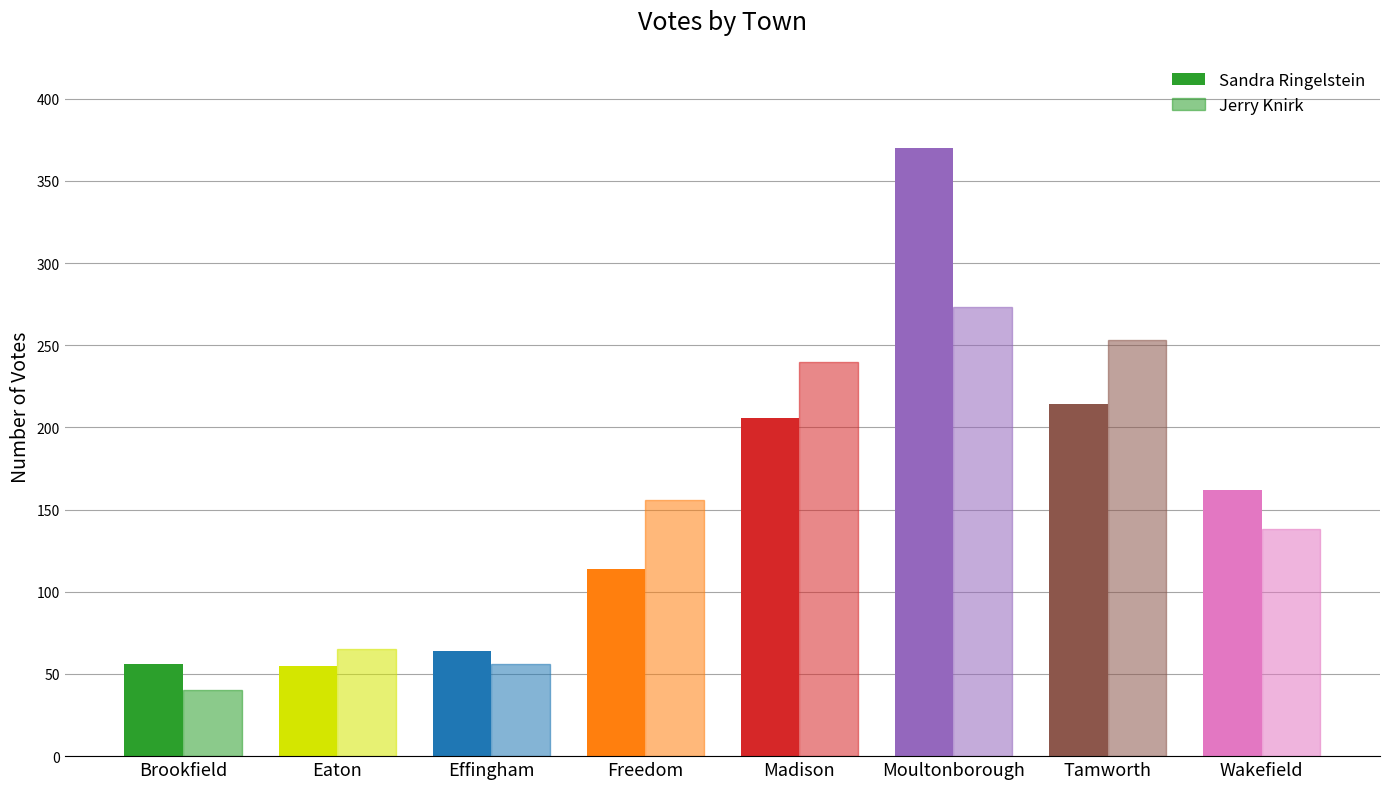

How many data points in Jerry Knirk are less than 156?

4